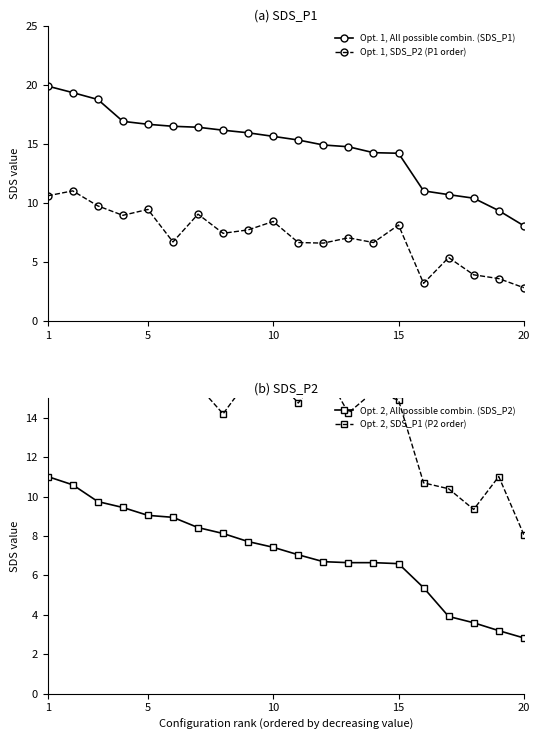

After their last crossing, which series has the higher values: Opt. 2, All possible combin. (SDS_P2) or Opt. 1, SDS_P2 (P1 order)?

Opt. 1, SDS_P2 (P1 order)